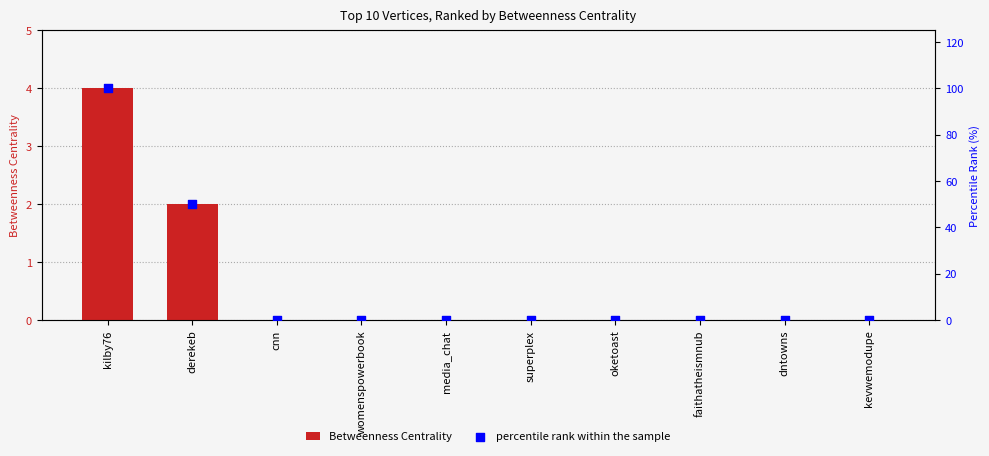

Which series has the largest Y range (max minus min)?

percentile rank within the sample